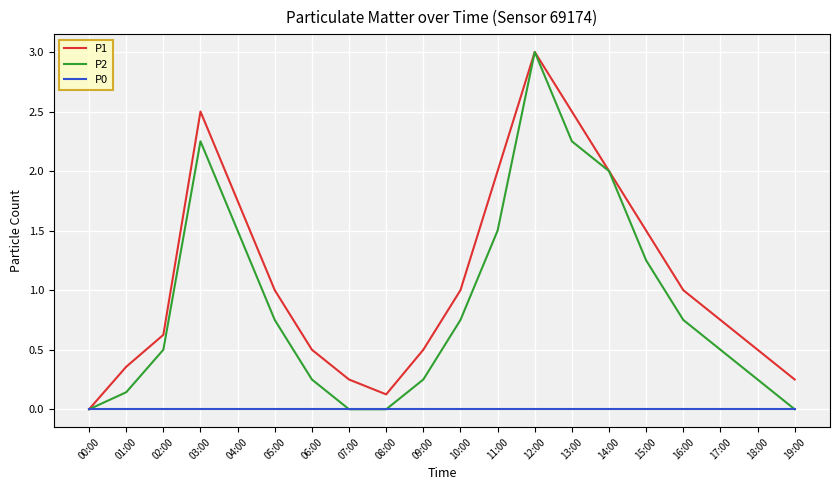

Is the value of P1 at 19:00 greater than the value of P2 at 04:00?

No